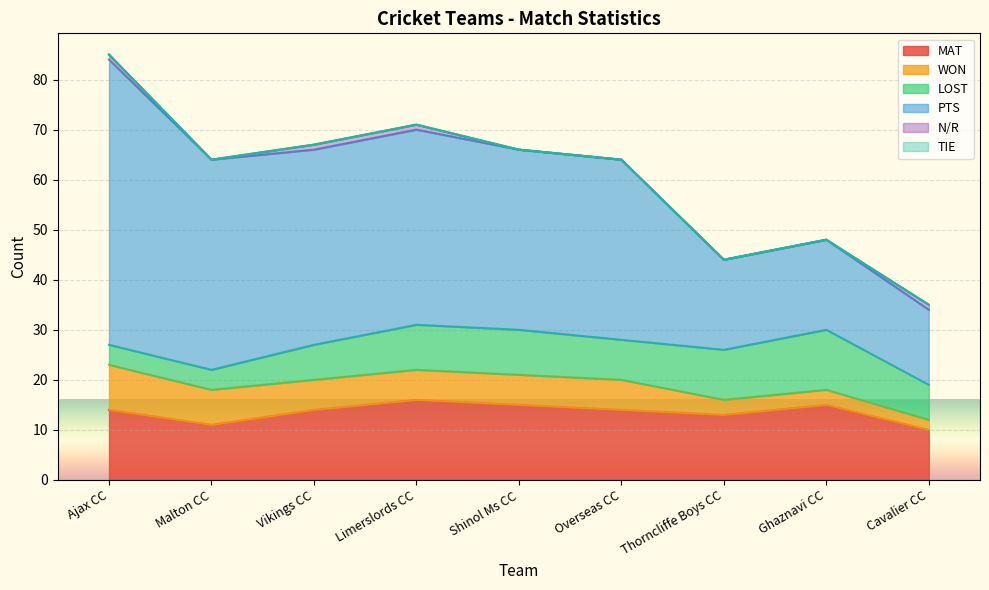

Does the chart display data point markers on the line(s)?

No